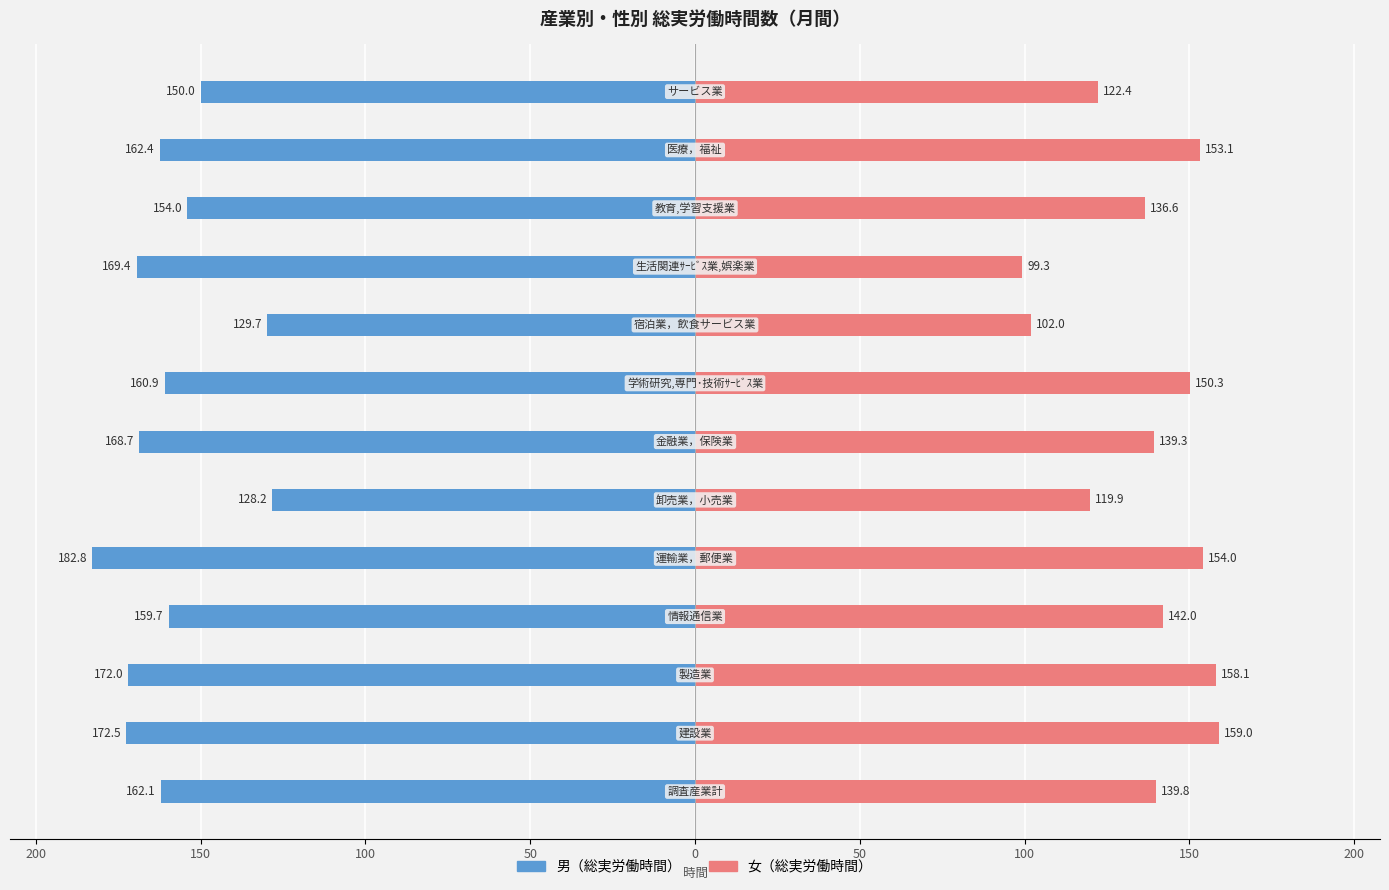

What is the sum of all 男（総実労働時間） values?

-2072.4